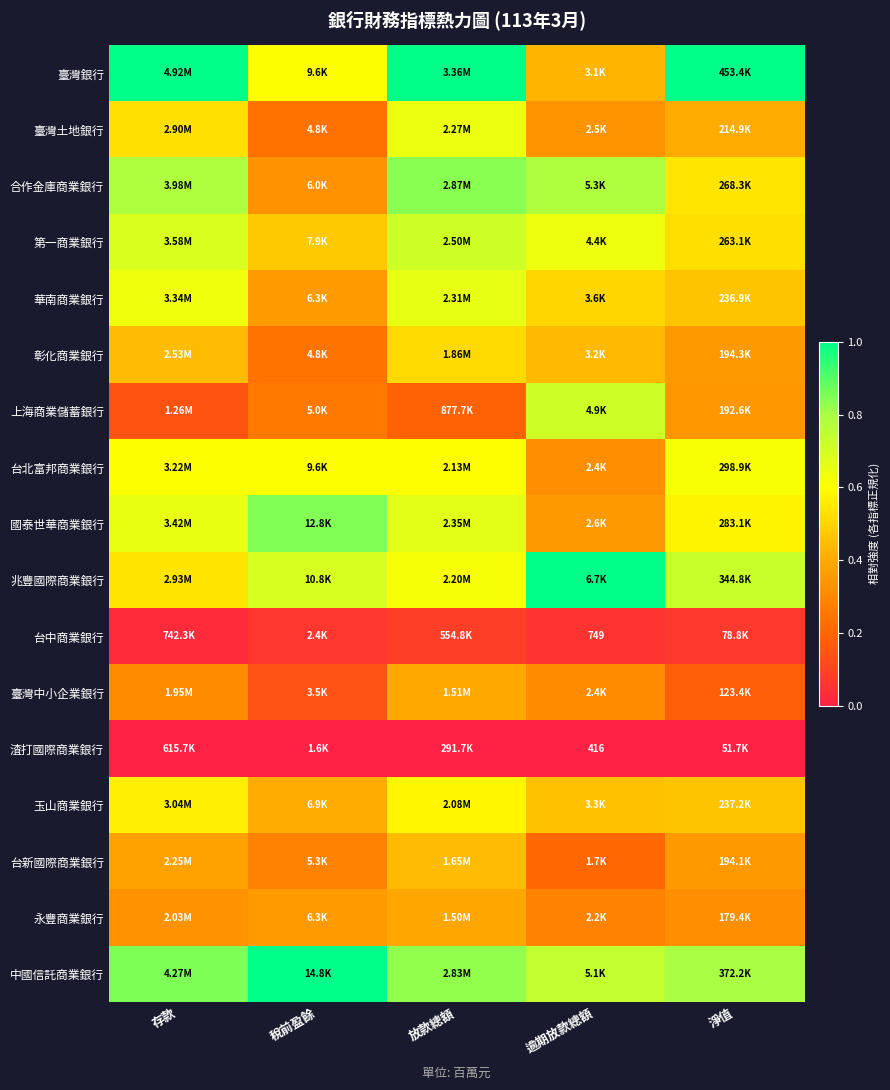

At which category does the chart reach its minimum across all series?

存款